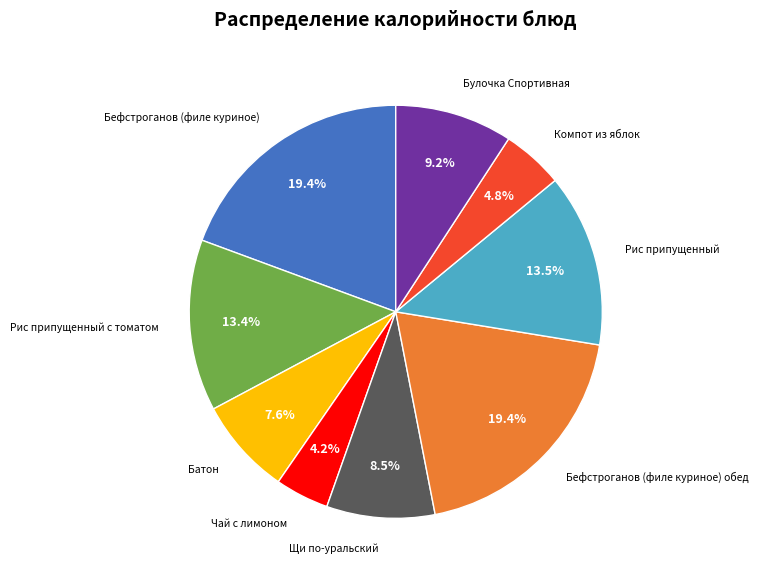

Is there a majority slice in this chart?

No